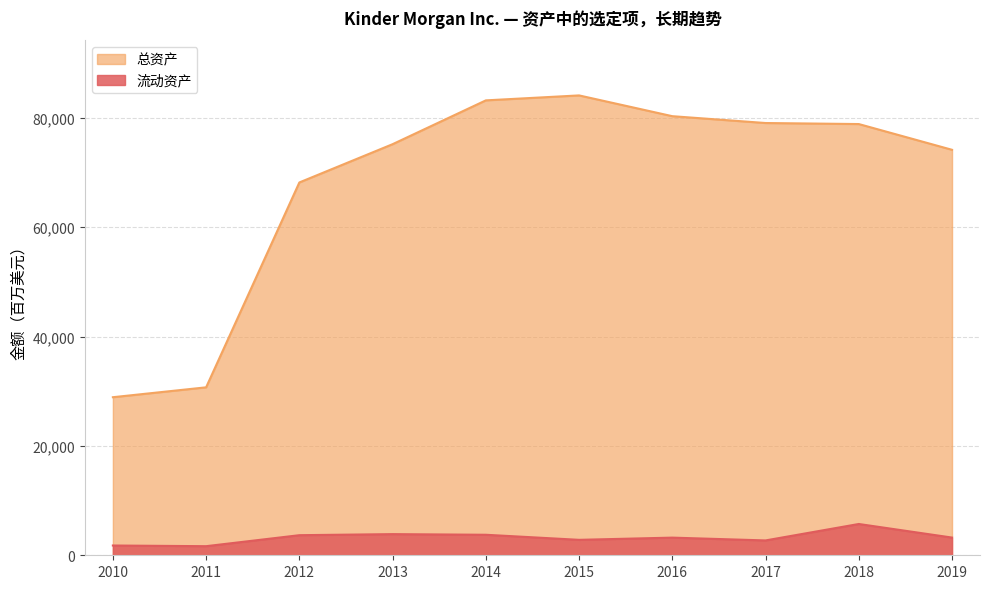

True or false: 流动资产 and 总资产 cross at least once.

False